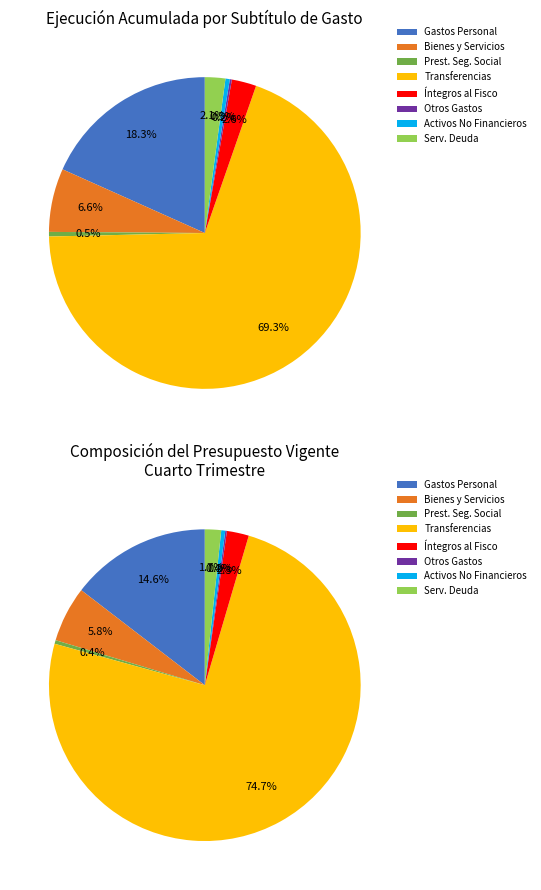

What percentage is NOT represented by BIENES Y SERVICIOS DE CONSUMO?

93.4%